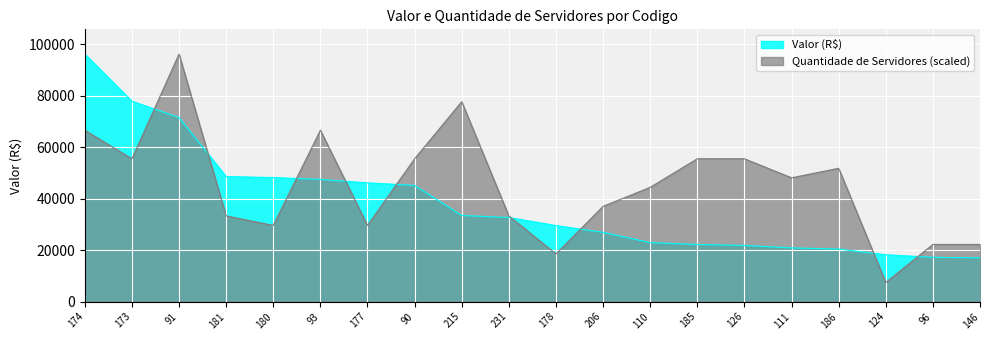

Rank the series at 206 from highest to lowest value.

Quantidade de Servidores (scaled), Valor (R$)